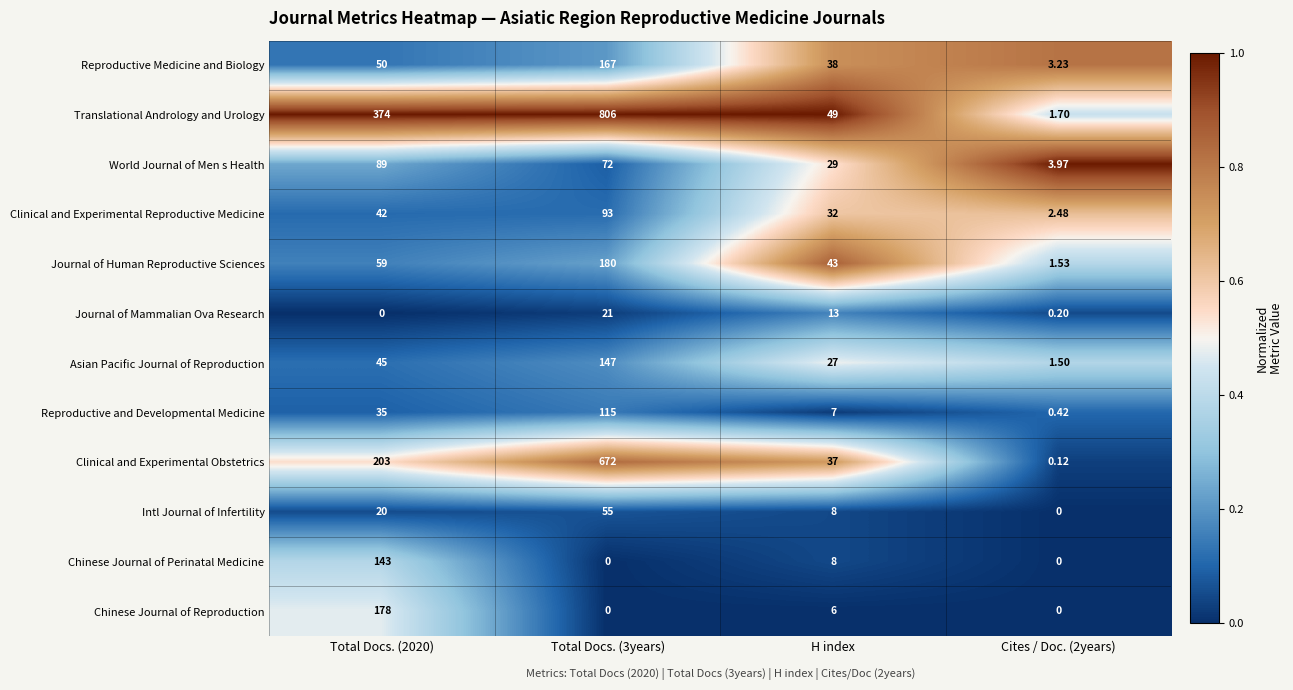

At how many categories does at least one series exceed 0?

4